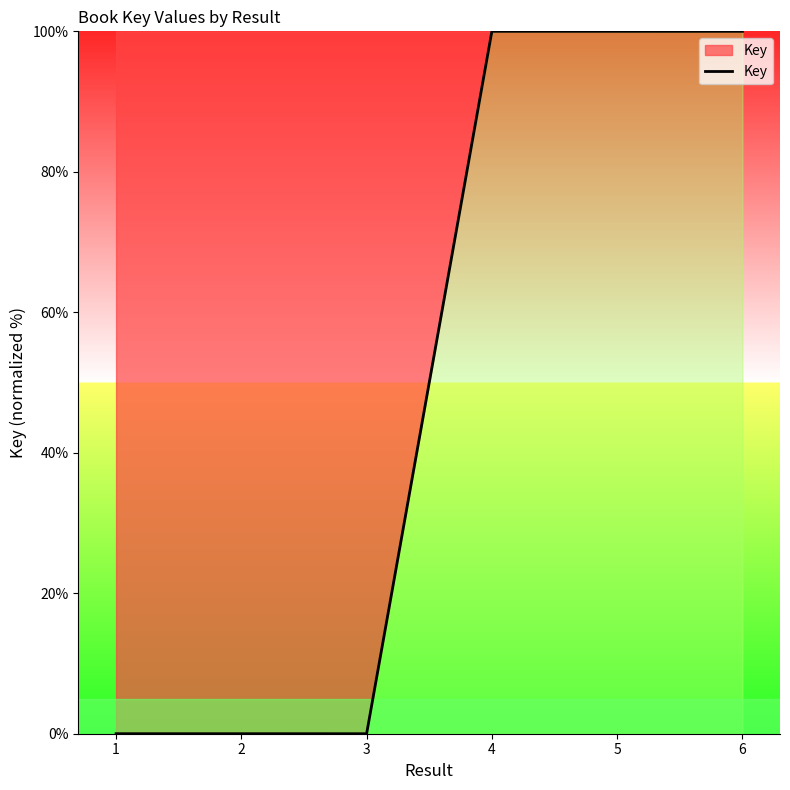

What is the average value?

50.0